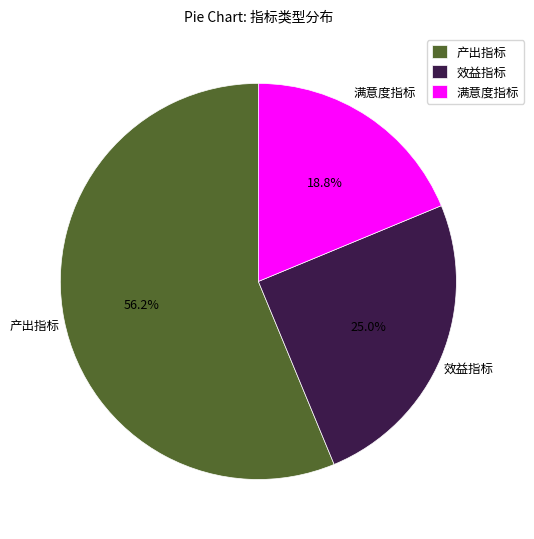

Do 满意度指标 and 效益指标 together represent more than half of the pie?

No